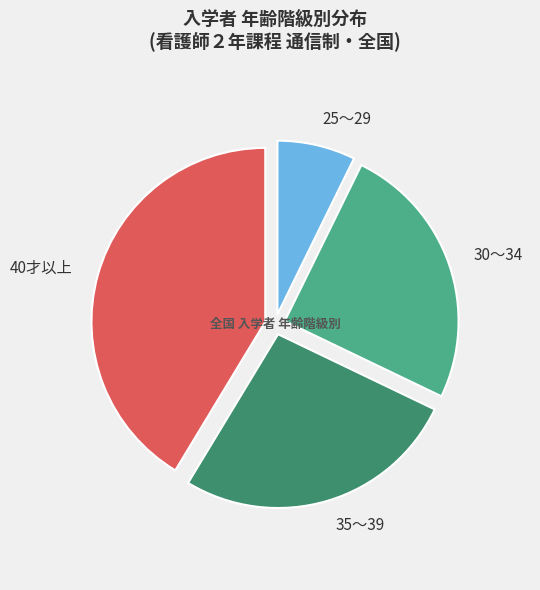

What is the smallest slice in the pie chart?

25～29